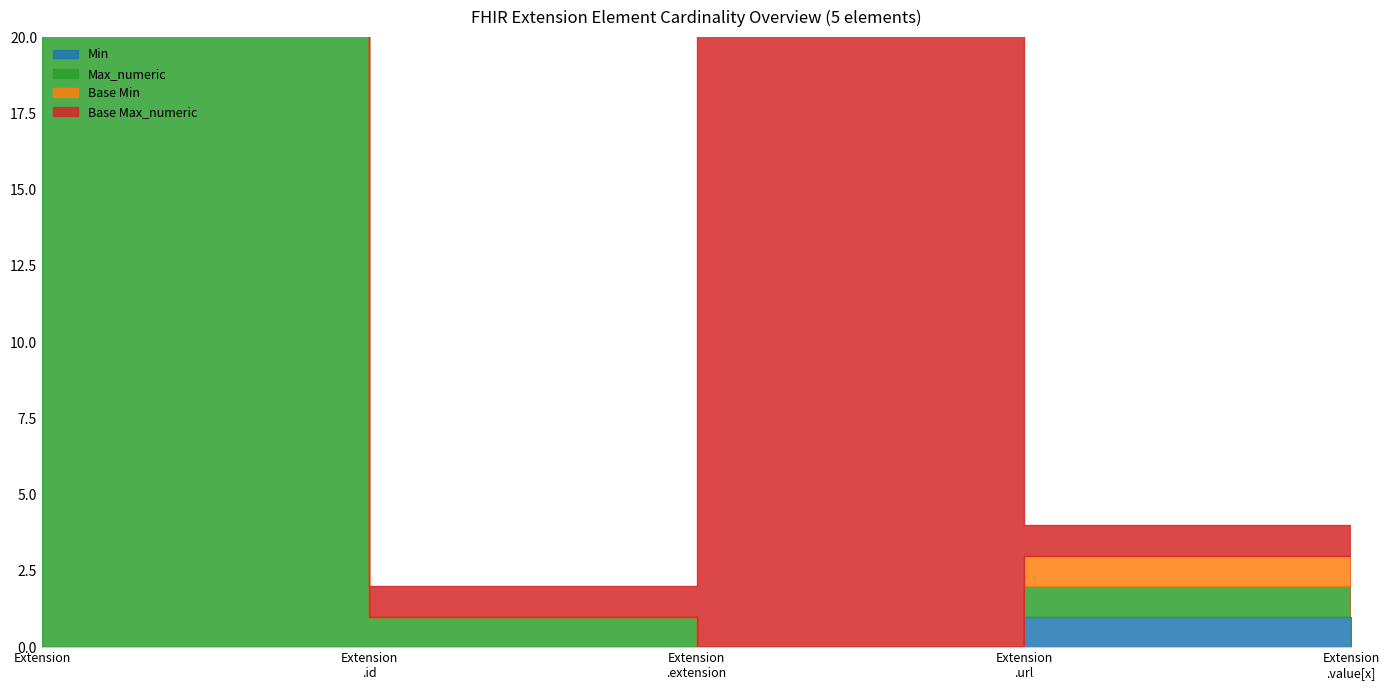

What is the difference between the maximum and second lowest values in the Min series?

1